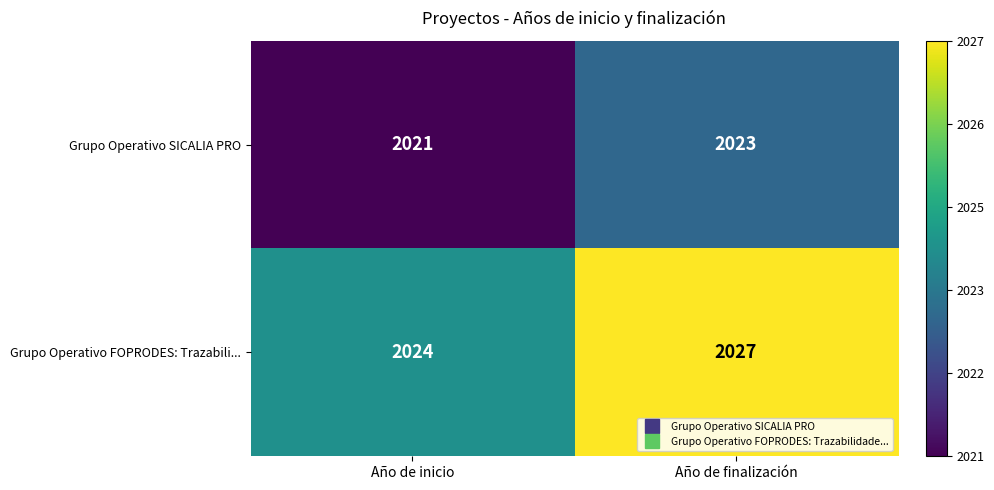

Between Año de inicio and Año de finalización, which series saw the biggest shift?

Grupo Operativo FOPRODES: Trazabili...